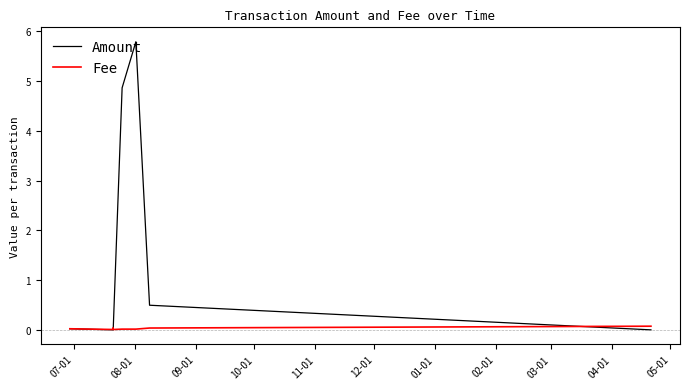

How many data points does each series have?

10